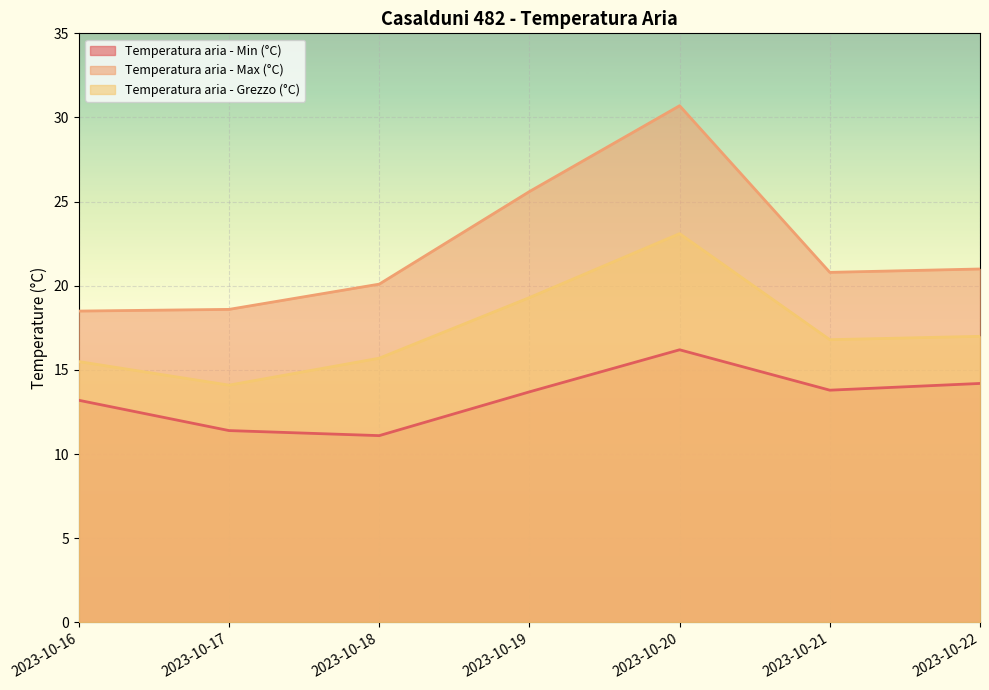

At 2023-10-21, list the series in order from largest to smallest.

Temperatura aria - Max (°C), Temperatura aria - Grezzo (°C), Temperatura aria - Min (°C)